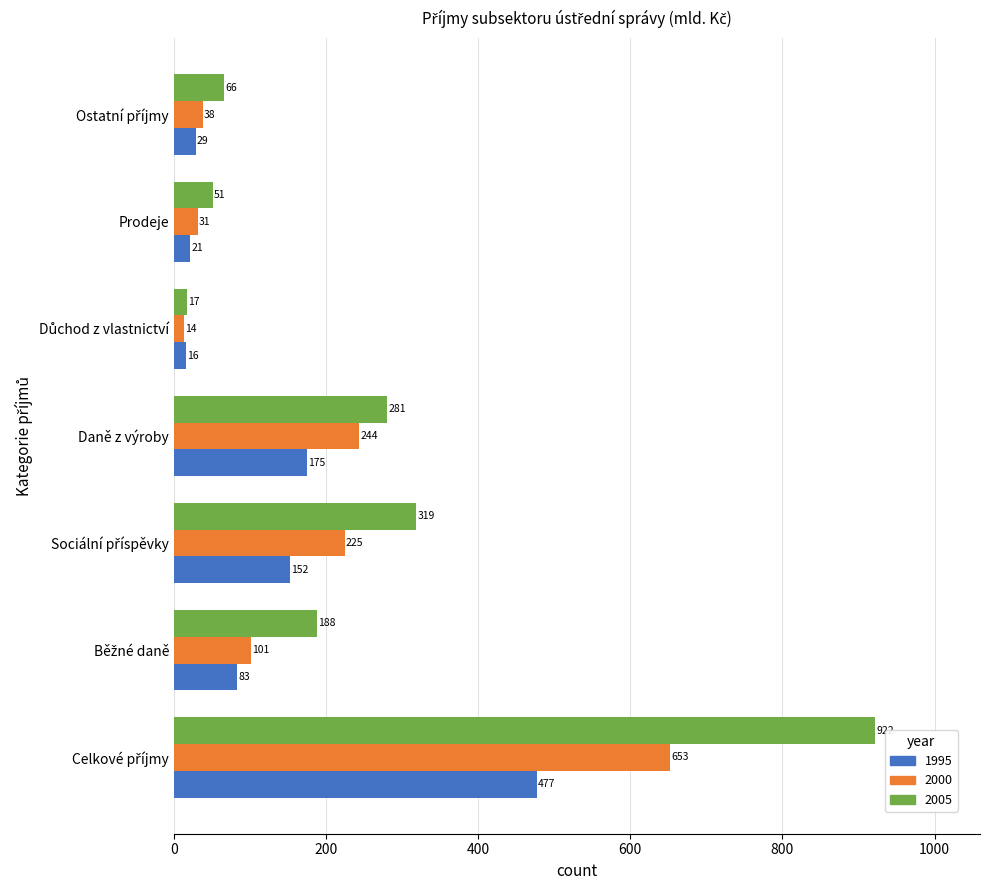

What is the smallest value displayed?

13.6